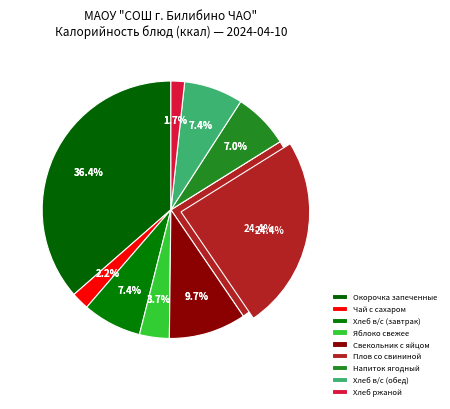

True or false: Окорочка запеченные accounts for 45% of the total.

False